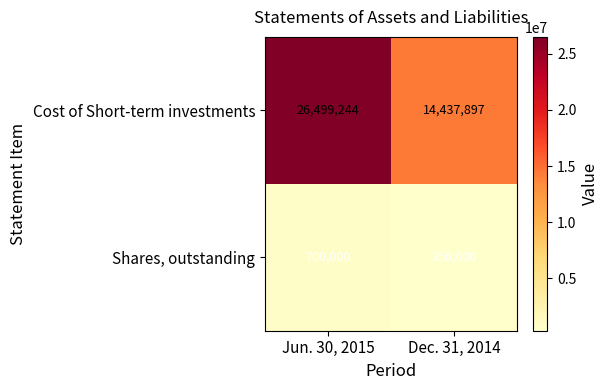

What is the maximum value for Cost of Short-term investments?

26499244